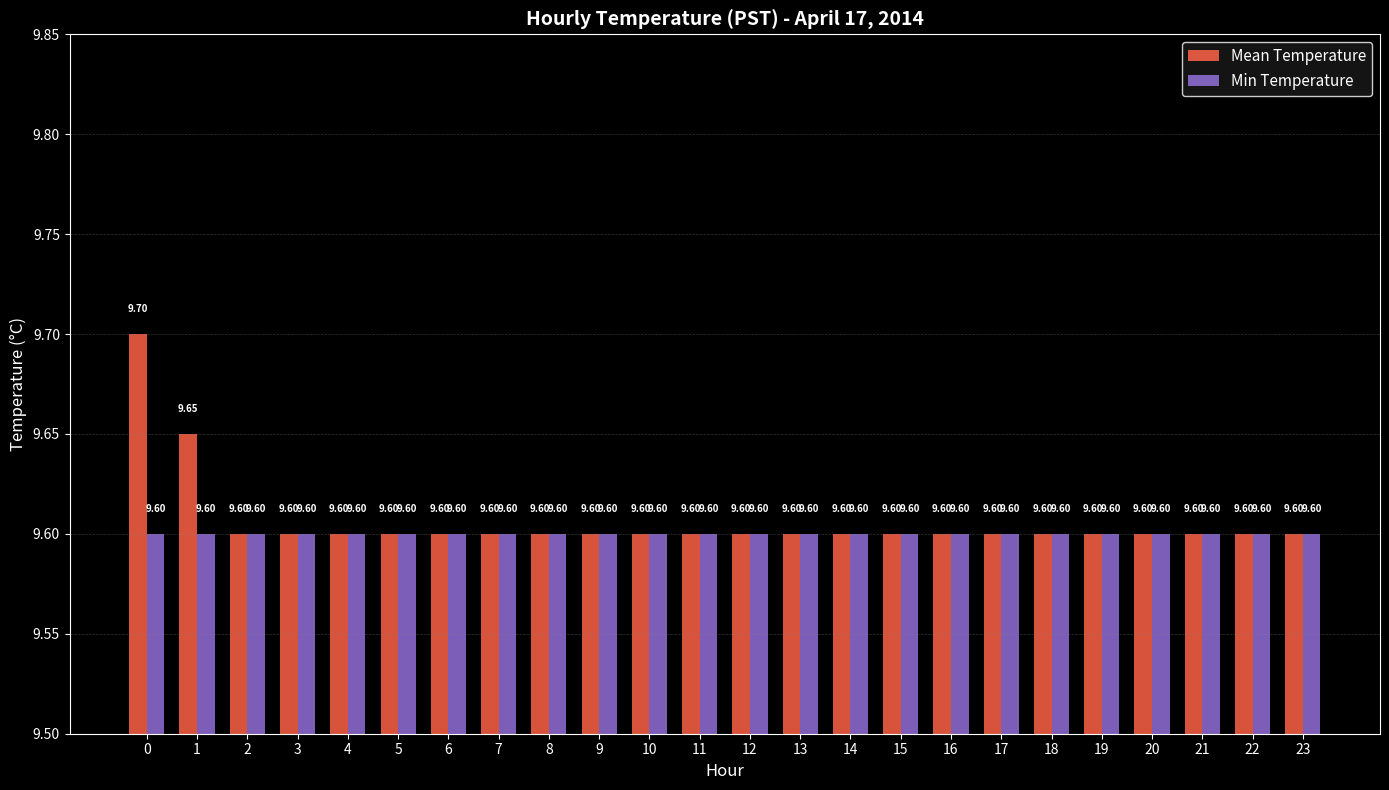

What is the total value across all series at 13?

19.2